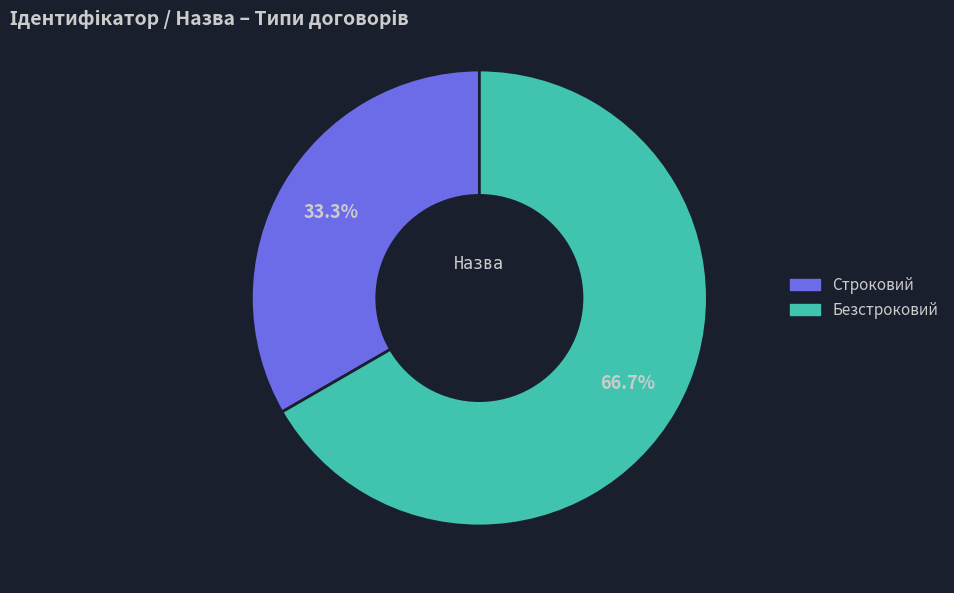

Which slice represents more than half of the pie?

Безстроковий